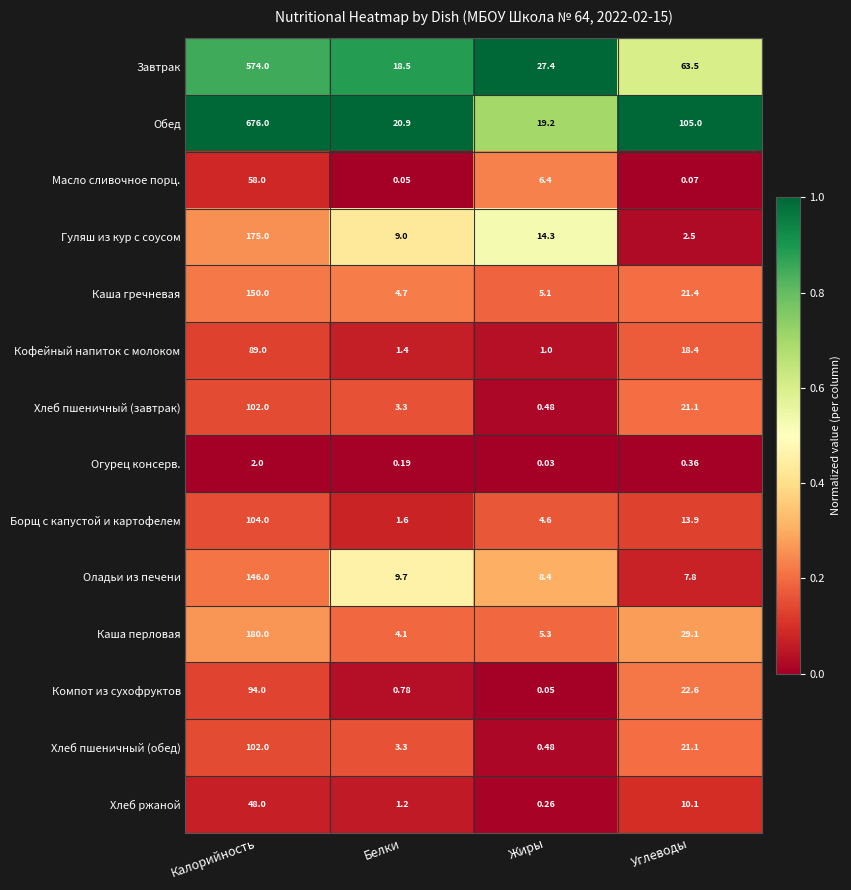

At which category is the sum across all series the highest?

Калорийность